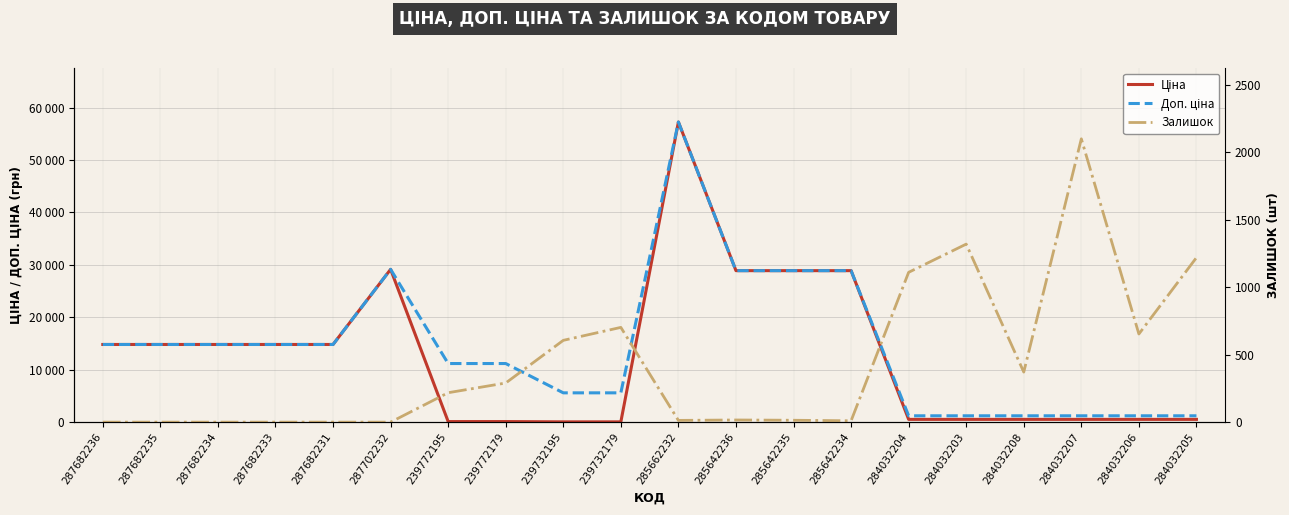

Is it true that Ціна equals 57258.0 at 285662232?

True